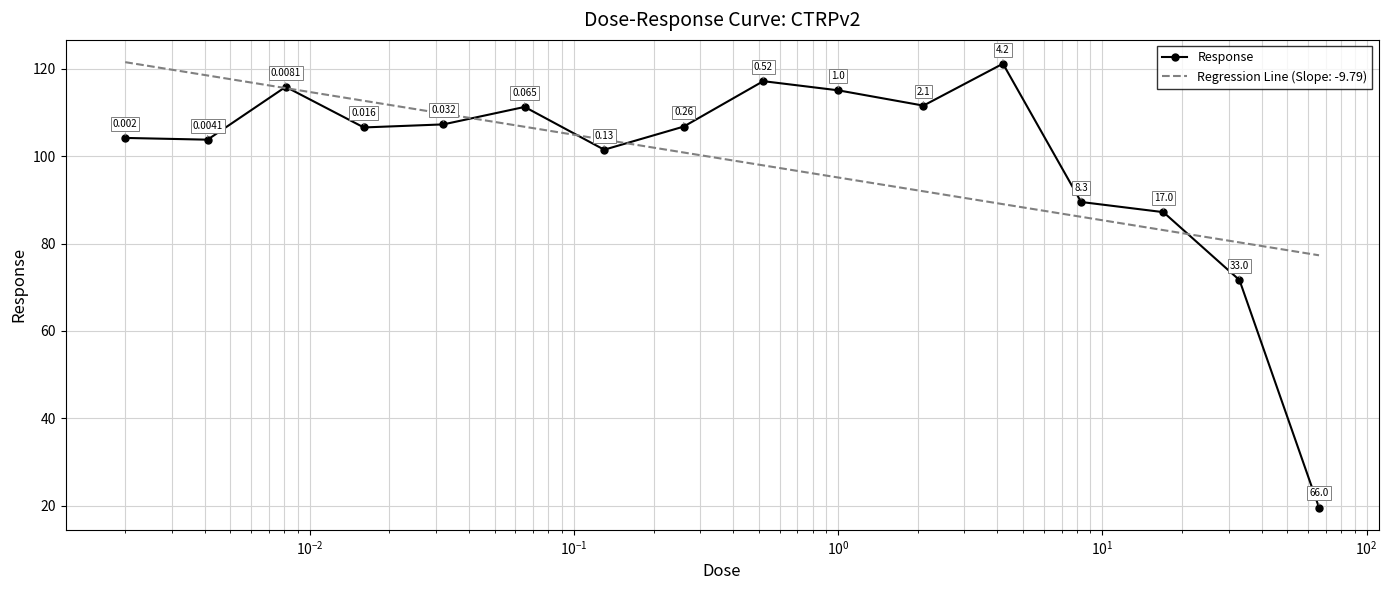

Which series has the largest range (max minus min)?

Response